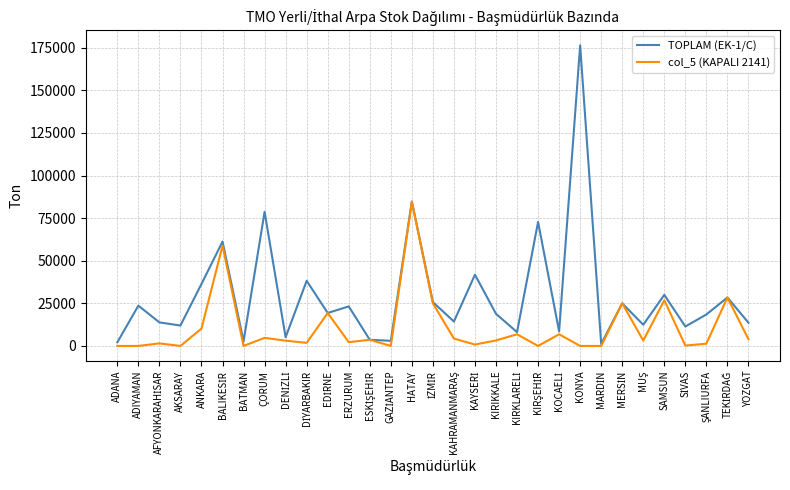

Which category has the highest value across all series?

KONYA